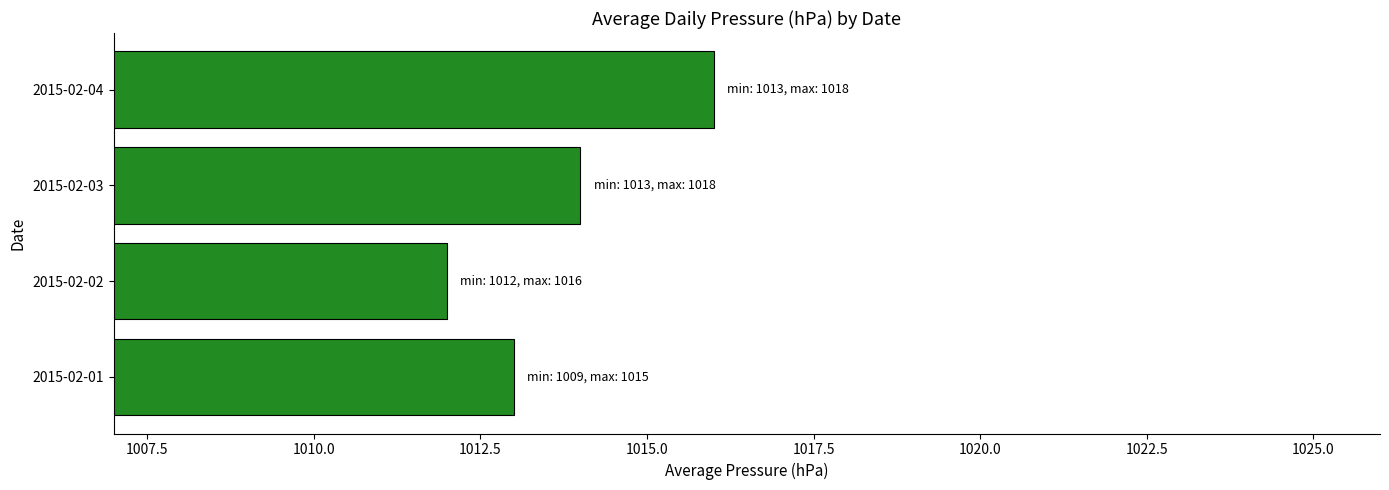

Which label corresponds to the smallest value in the chart?

2015-02-02